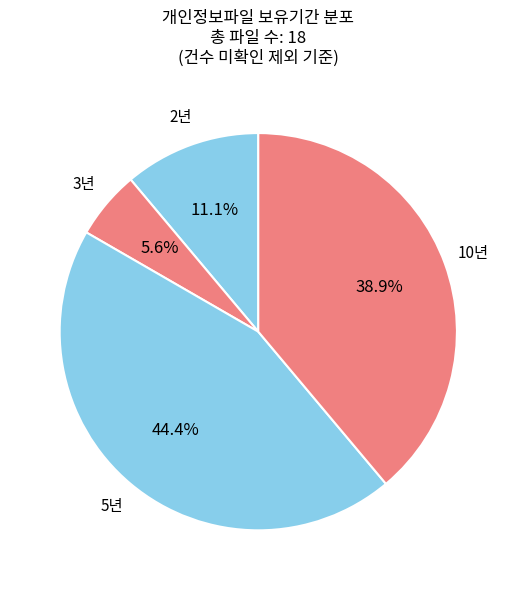

Does any single category account for the majority?

No